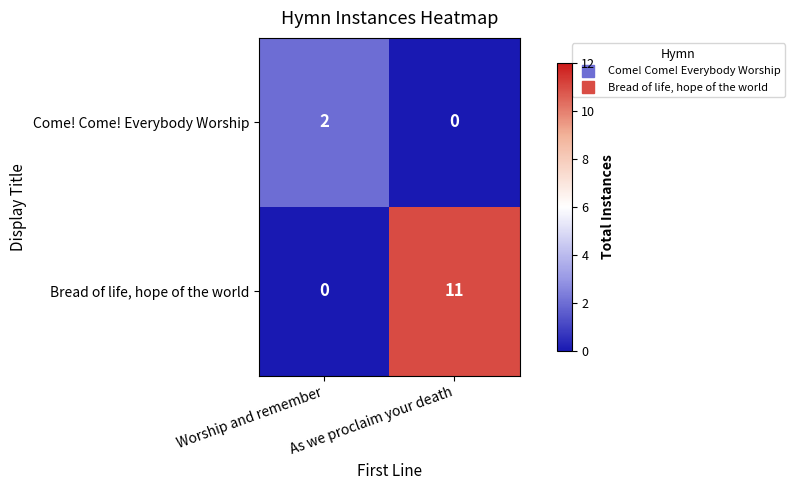

Which label corresponds to the largest value in the chart?

As we proclaim your death